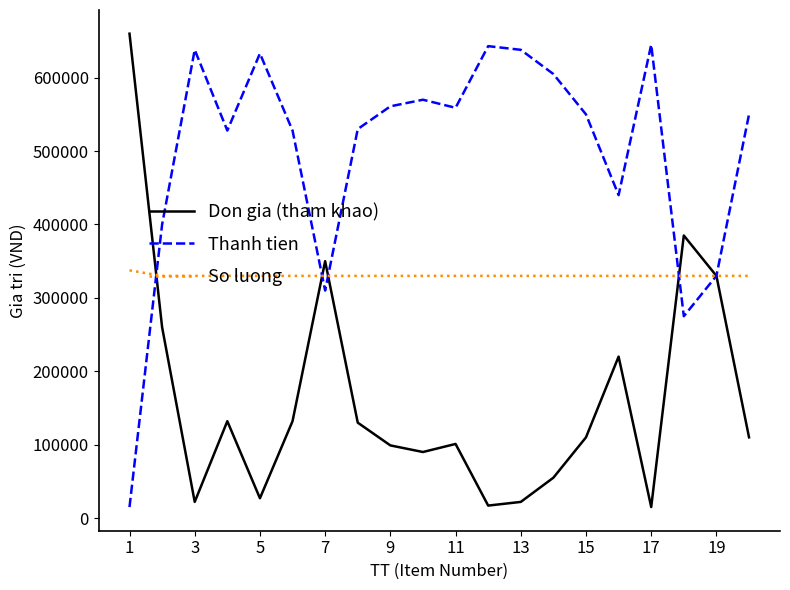

Which series has the largest total across all categories?

Thanh tien